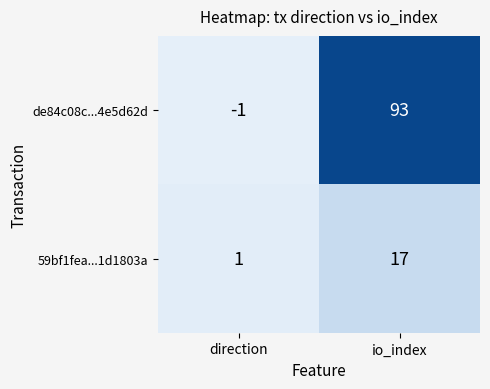

What is the difference between the maximum and minimum values in the 59bf1fea...1d1803a series?

16